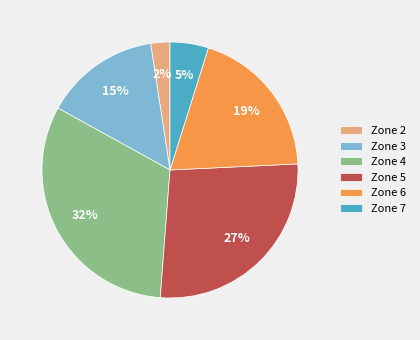

How many segments does this pie chart have?

6